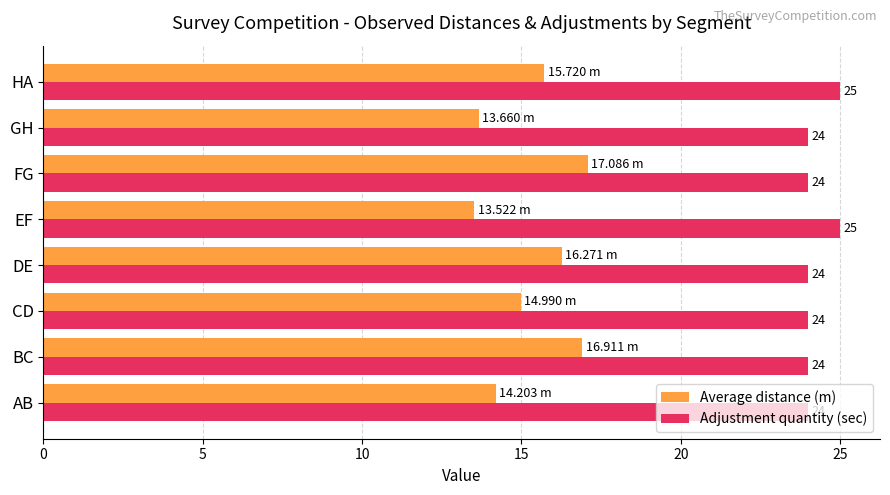

Which series has the largest range (max minus min)?

Average distance (m)